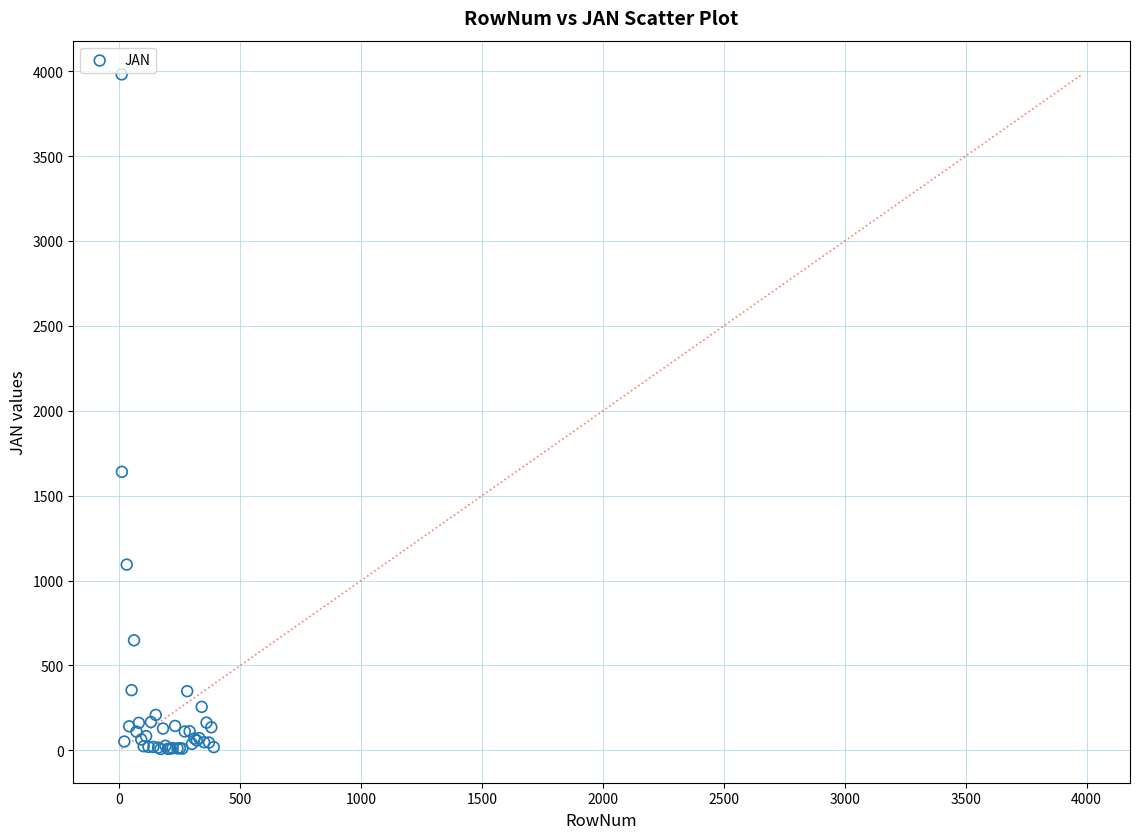

What Y value in the scatter plot is closest to 1994?

1640.3